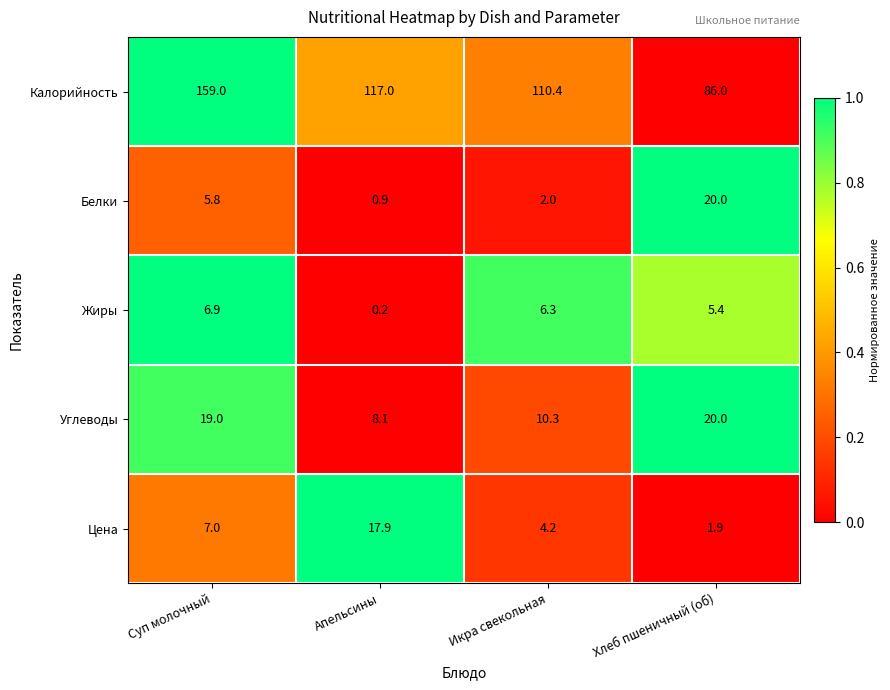

List the labels in order of Жиры value, largest first.

Суп молочный, Икра свекольная, Хлеб пшеничный (об), Апельсины